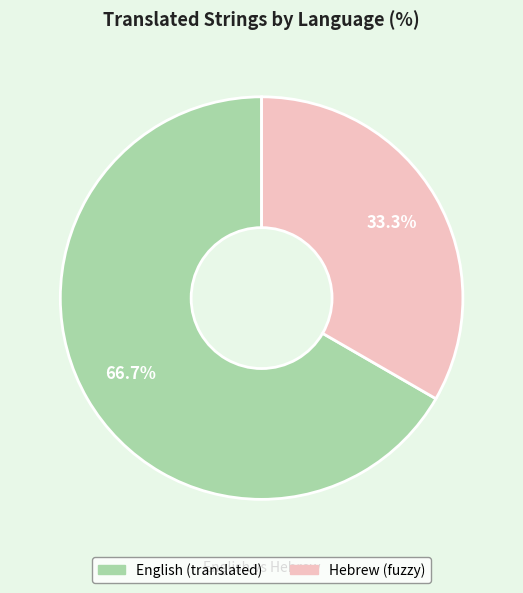

How many segments does this pie chart have?

2